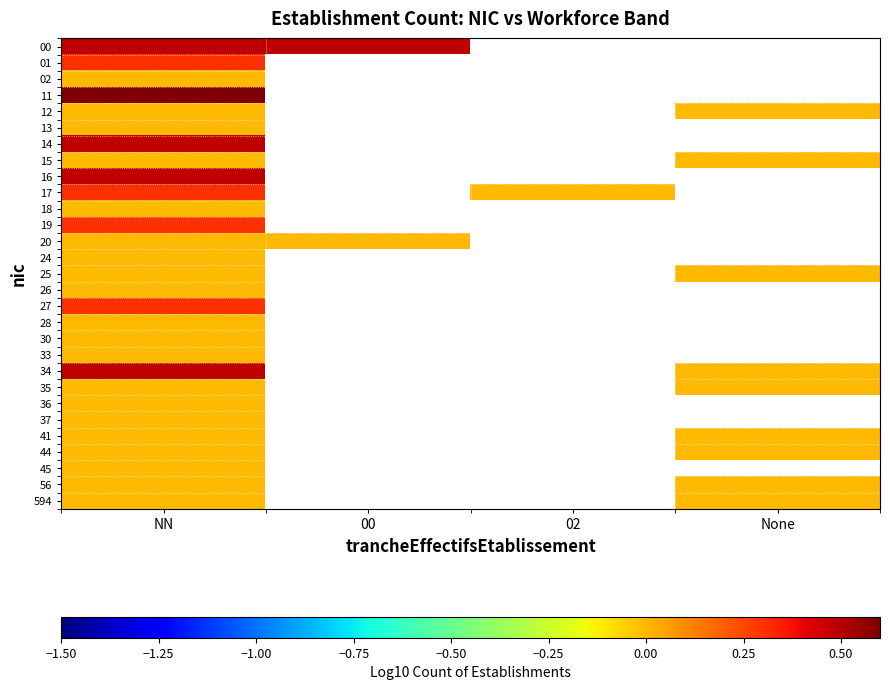

Between None and NN, which is larger?

NN